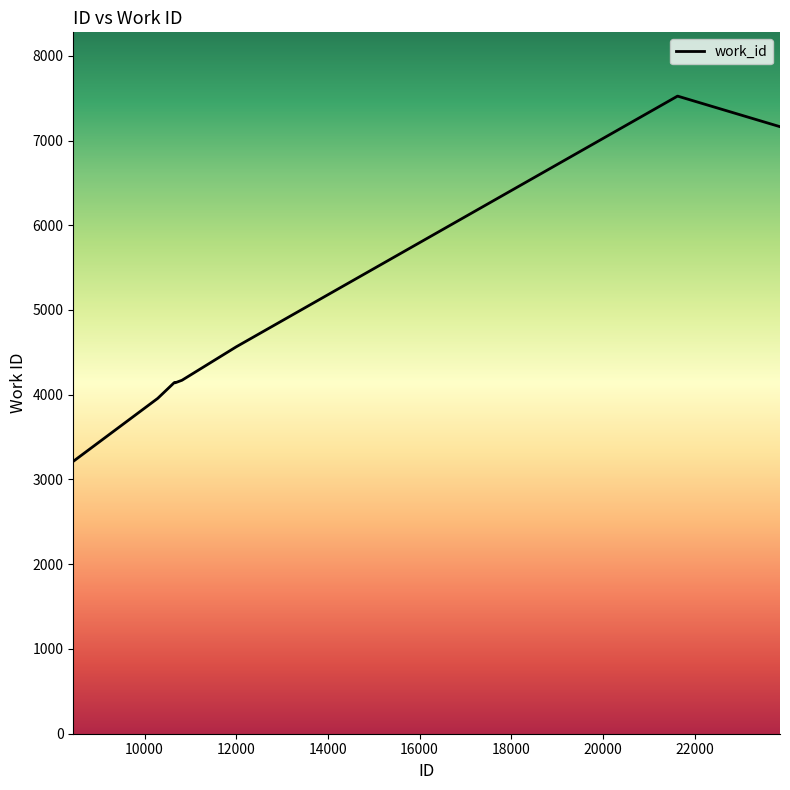

What is the difference between the maximum and minimum values?

4310